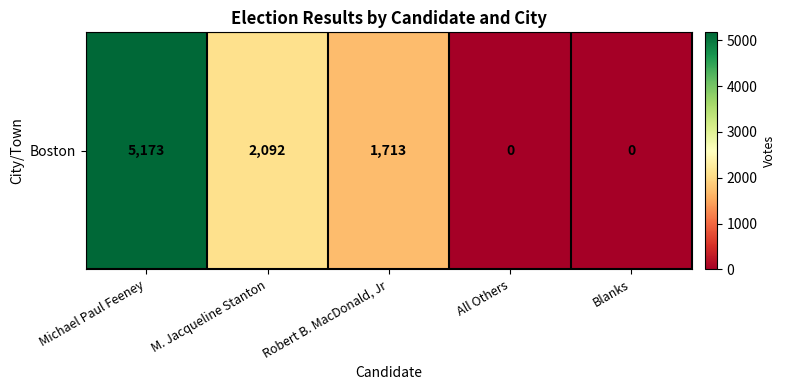

What is the change in value from M. Jacqueline Stanton to Robert B. MacDonald, Jr?

-379